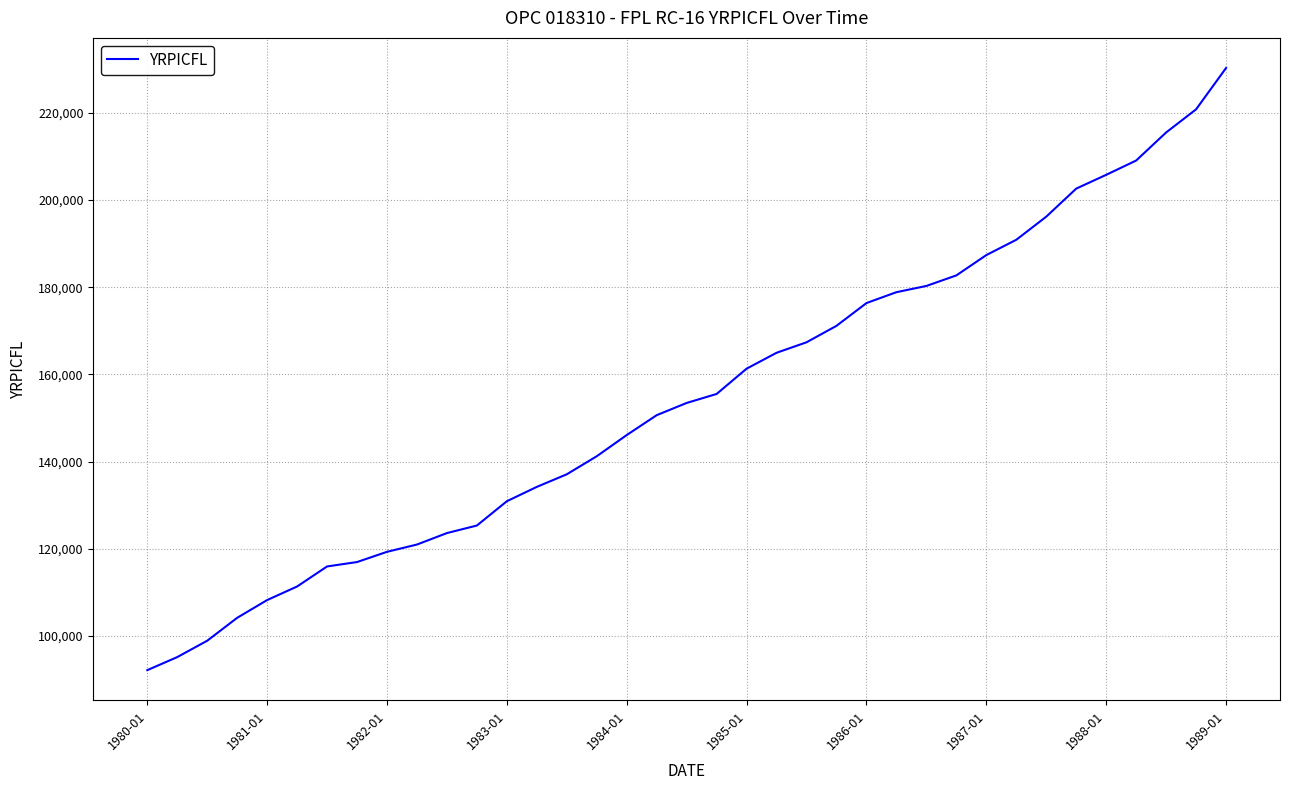

What is the difference between the maximum and minimum values?

138107